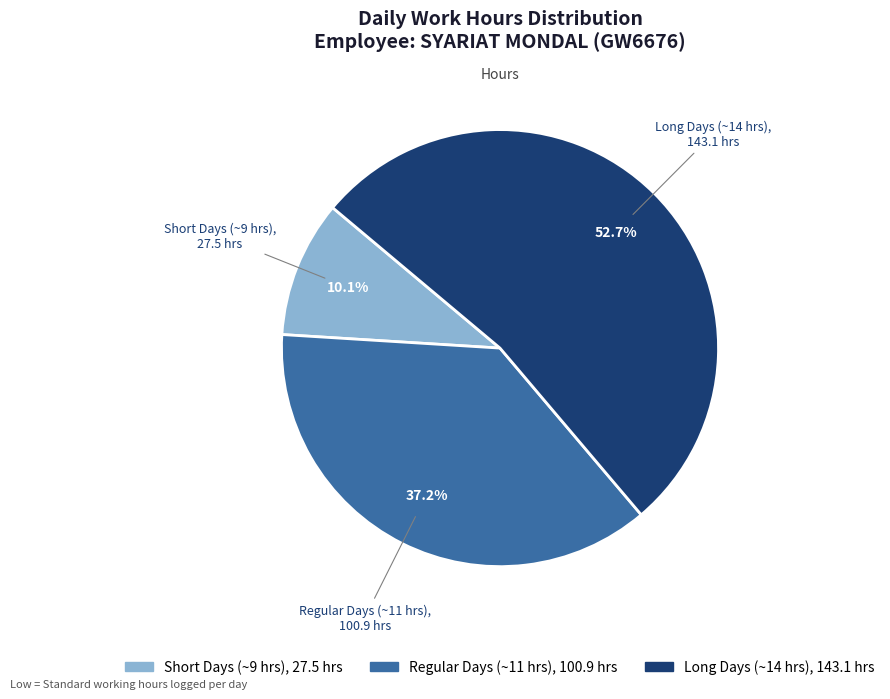

Does any single category account for the majority?

Yes